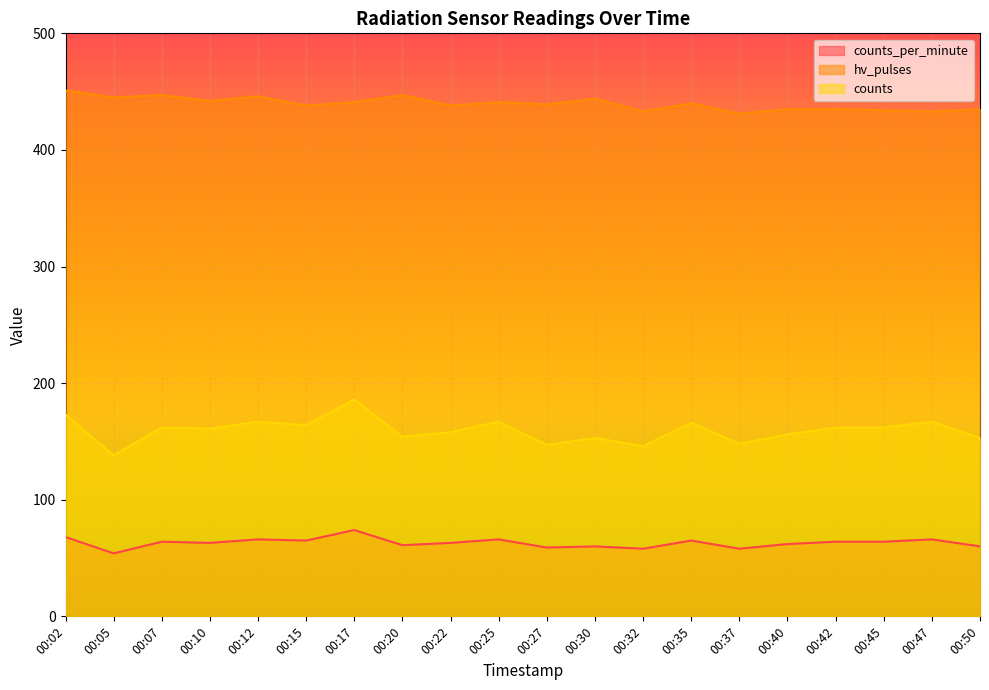

What is the approximate value of counts_per_minute at 00:05, to the nearest 5?

55